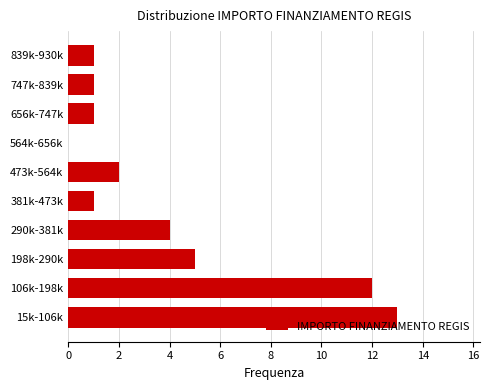

What is the sum of the values at 290k-381k and 381k-473k?

5